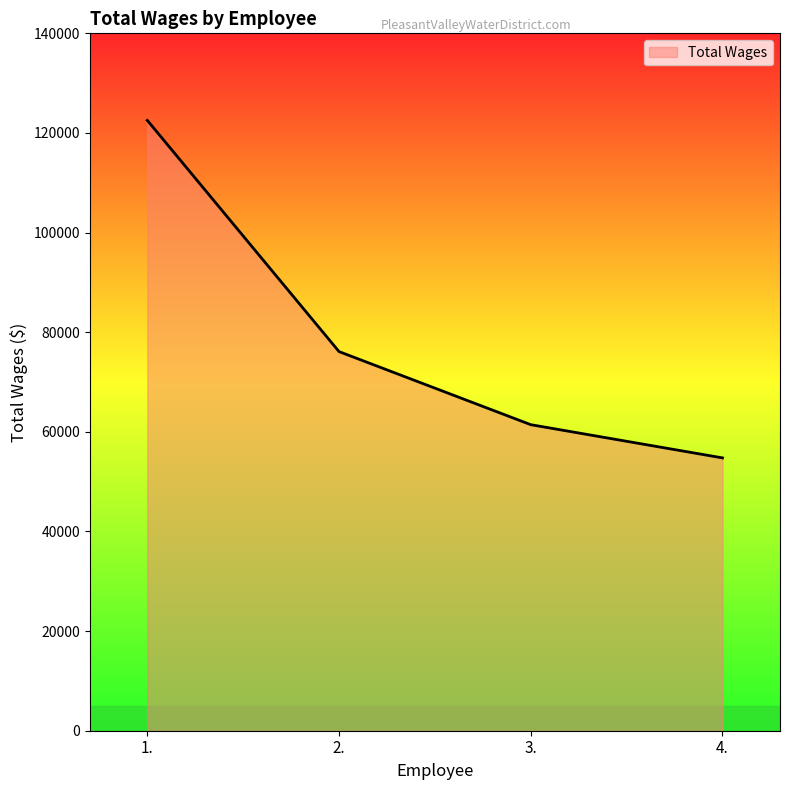

At which label does the data first exceed 76110?

1.